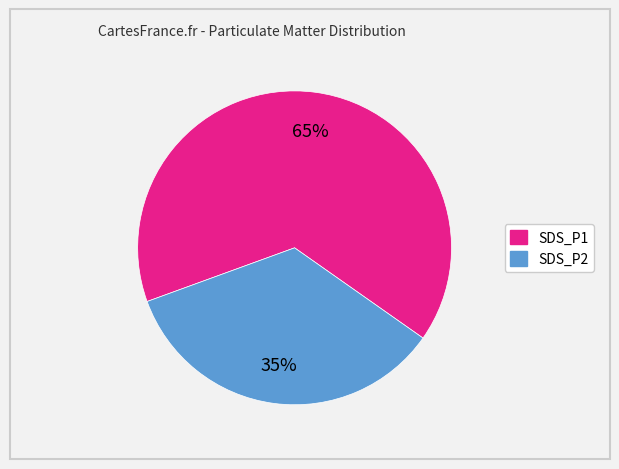

Which slice is the smallest?

SDS_P2